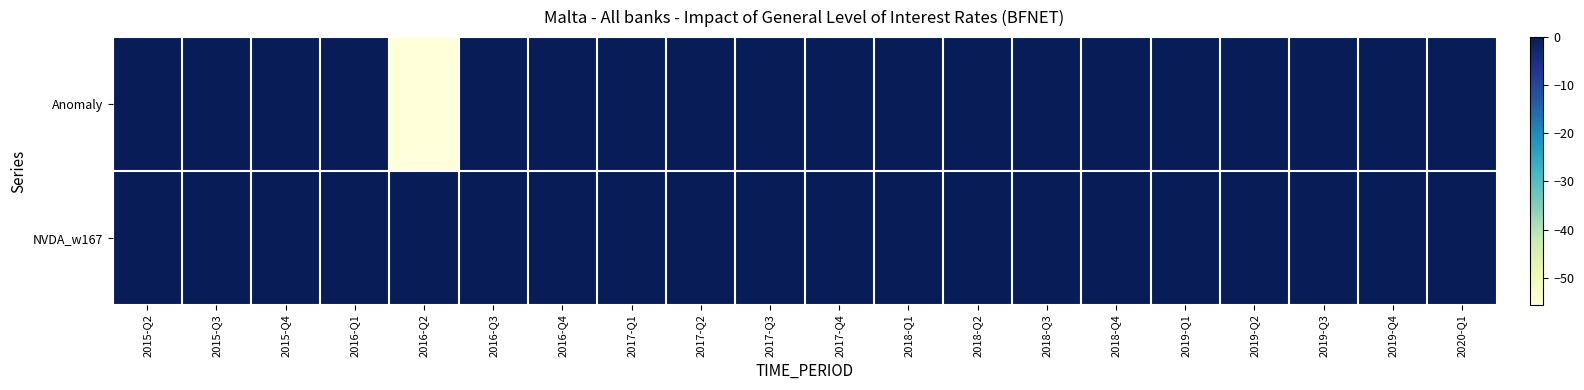

Rank the series by their average value, from highest to lowest.

NVDA_w167, Anomaly